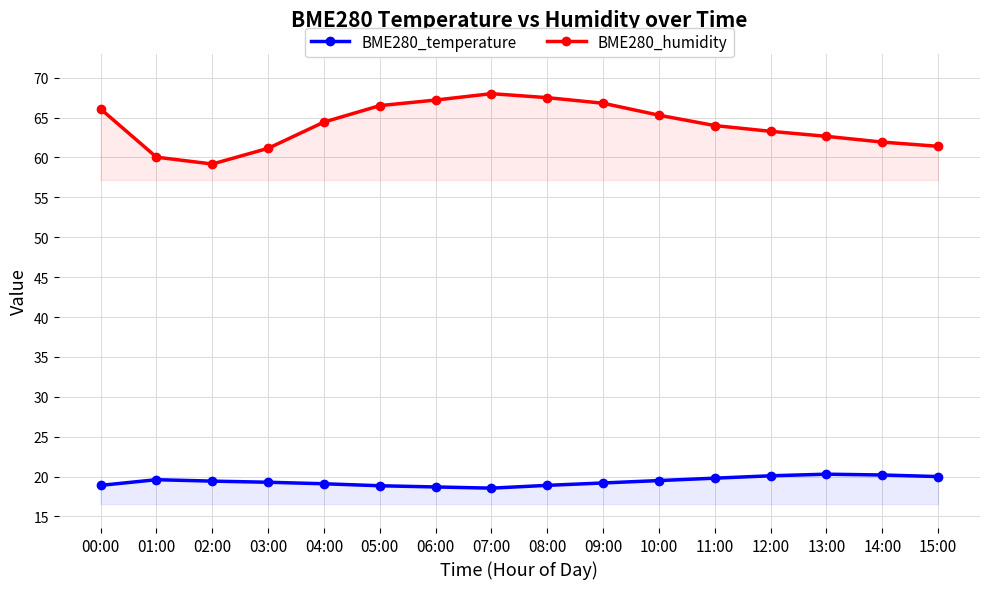

Which series has the largest range (max minus min)?

BME280_humidity